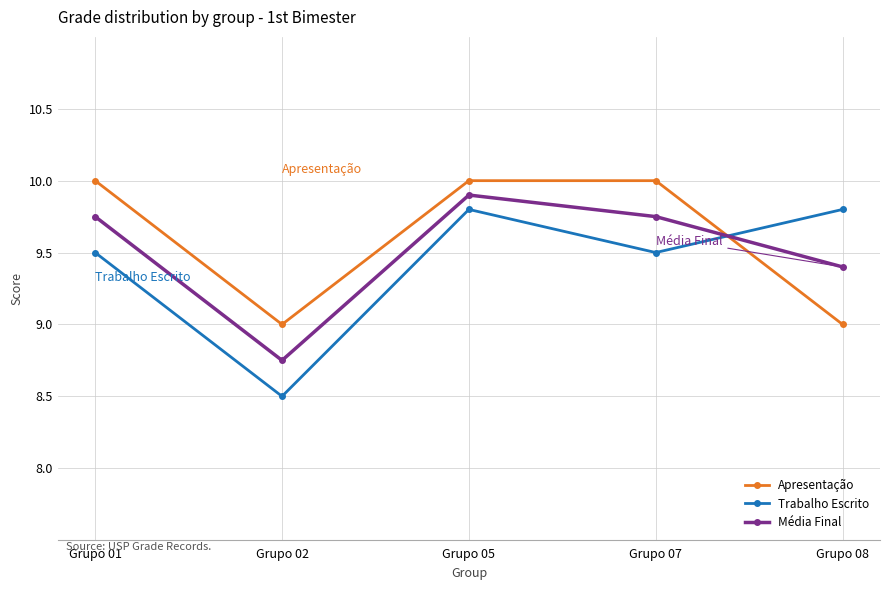

Is the value of Trabalho Escrito at Grupo 07 greater than the value of Média Final at Grupo 07?

No